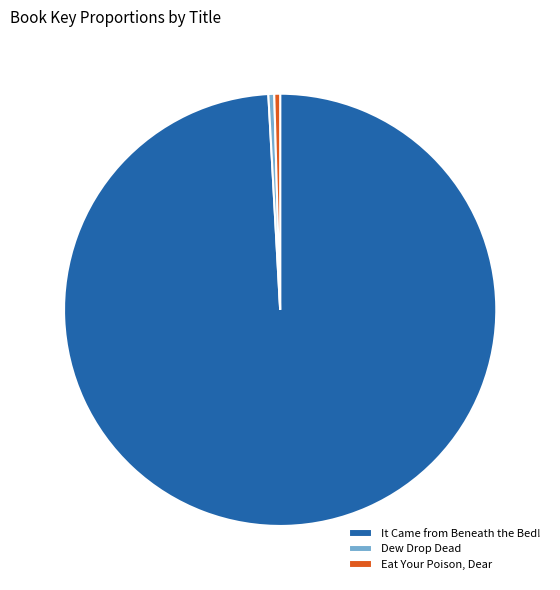

Is the sum of Dew Drop Dead and It Came from Beneath the Bed! greater than half?

Yes